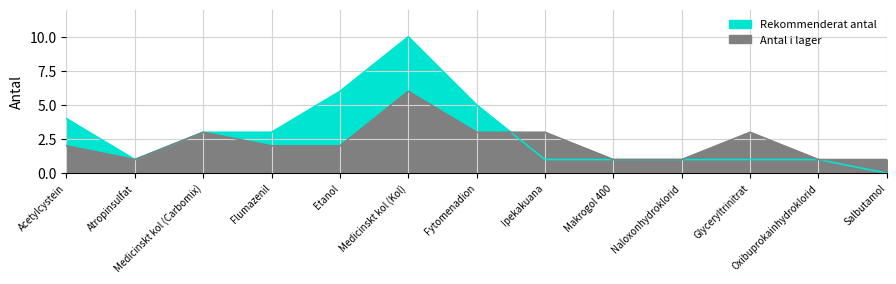

True or false: Rekommenderat antal has more than 0 points higher than both neighbors.

True